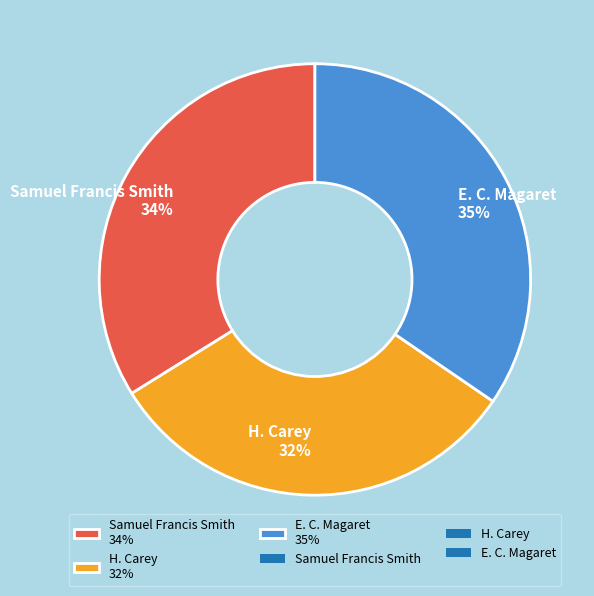

Combined, do Samuel Francis Smith and E. C. Magaret account for over 50%?

Yes